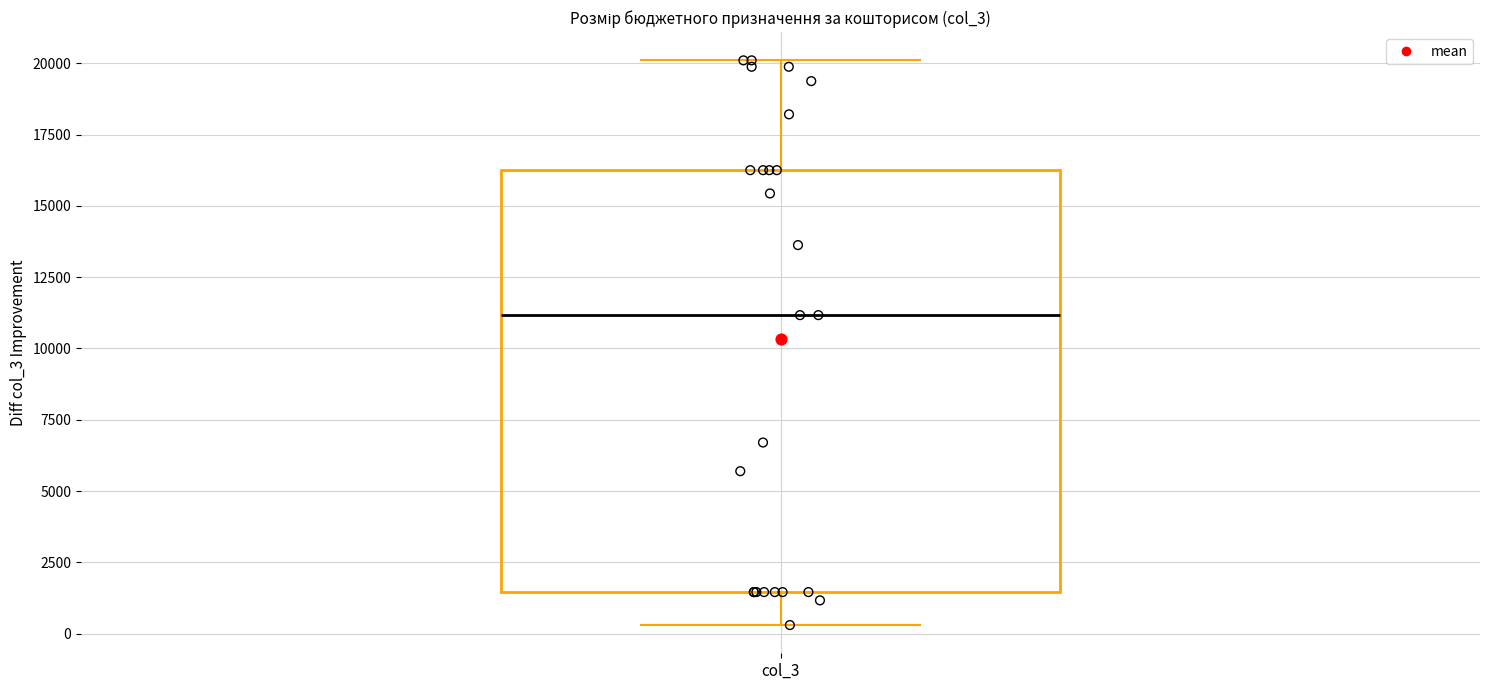

Where does the lower whisker of the box for col_3 end on the y-axis? The values are not printed on the chart, so give them approximately, as read against the axis.

500